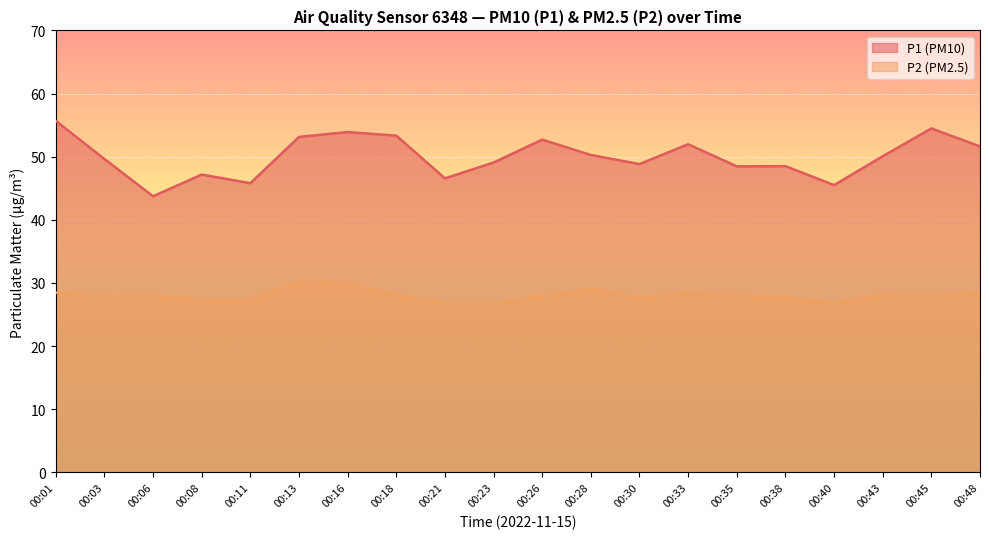

At which label does P2 first exceed 28?

00:01